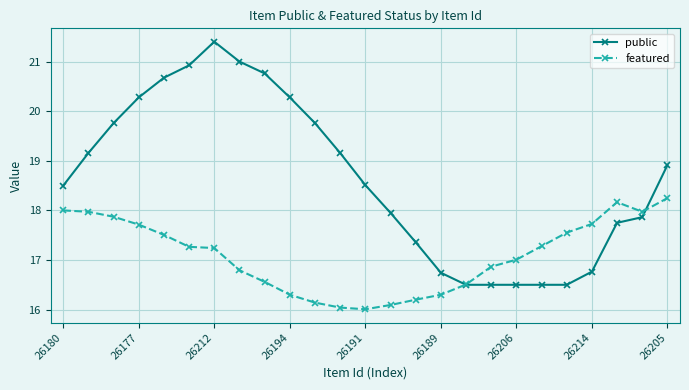

How many lines are shown in the chart?

2